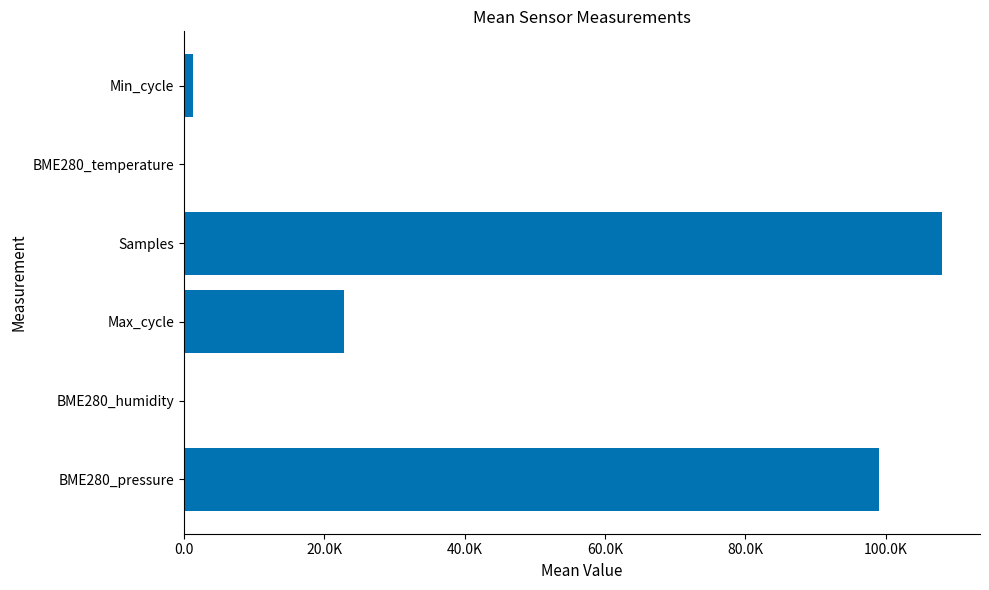

Are the bars horizontal?

Yes